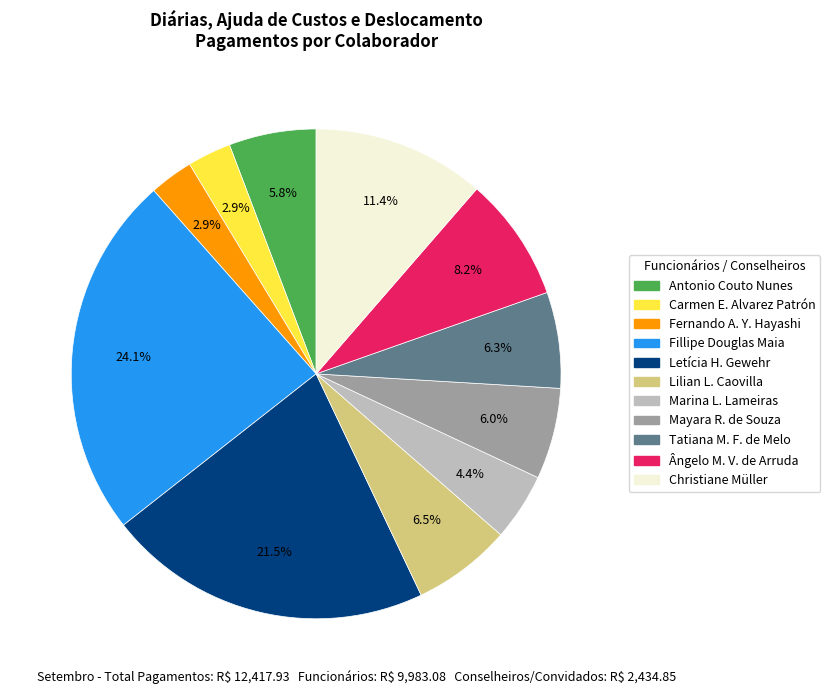

Is there any slice that represents more than half of the pie?

No